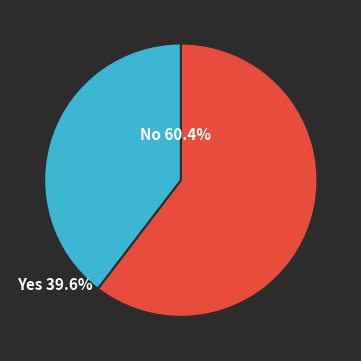

Is there a majority slice in this chart?

Yes